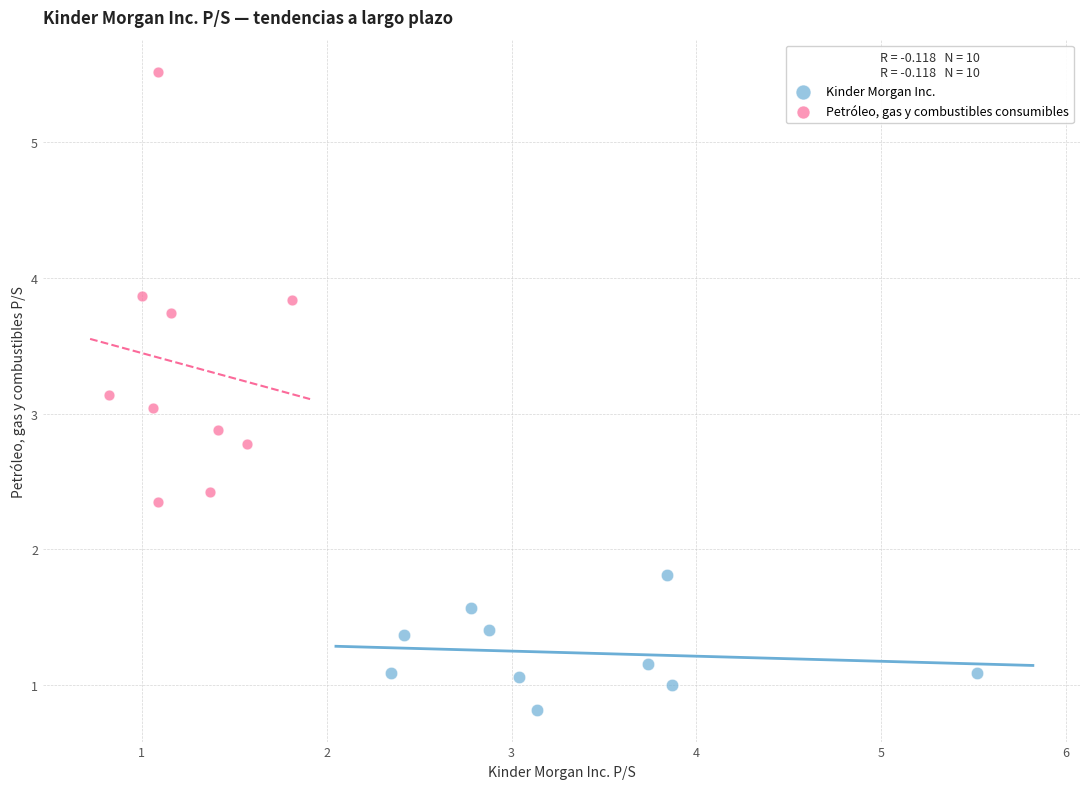

Which series contains the highest Y value?

Petróleo, gas y combustibles consumibles